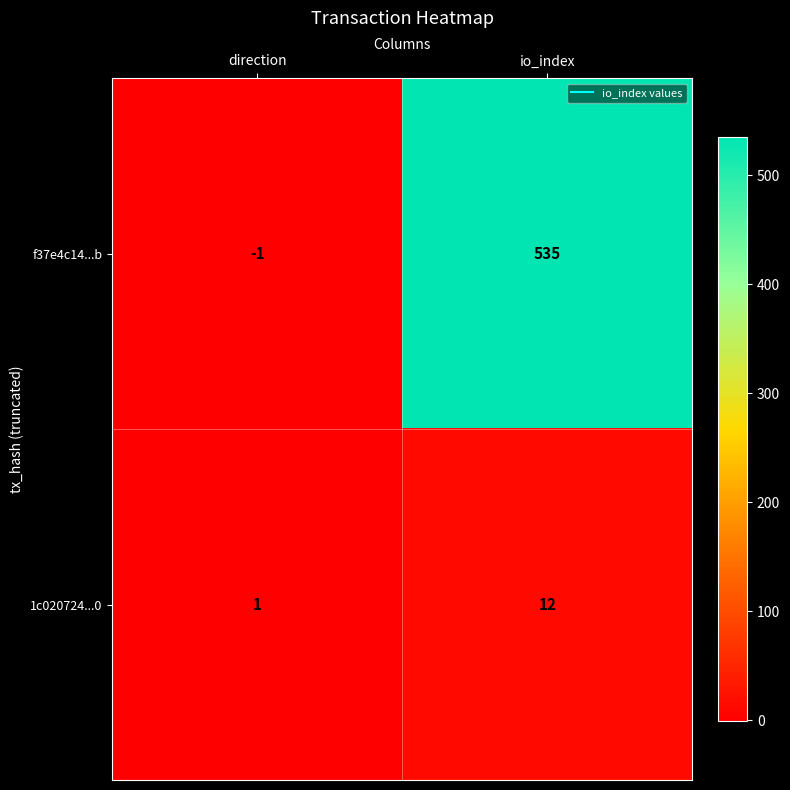

Reading left to right, list all the values displayed in this chart.

f37e4c14...b: -1	535
1c020724...0: 1	12